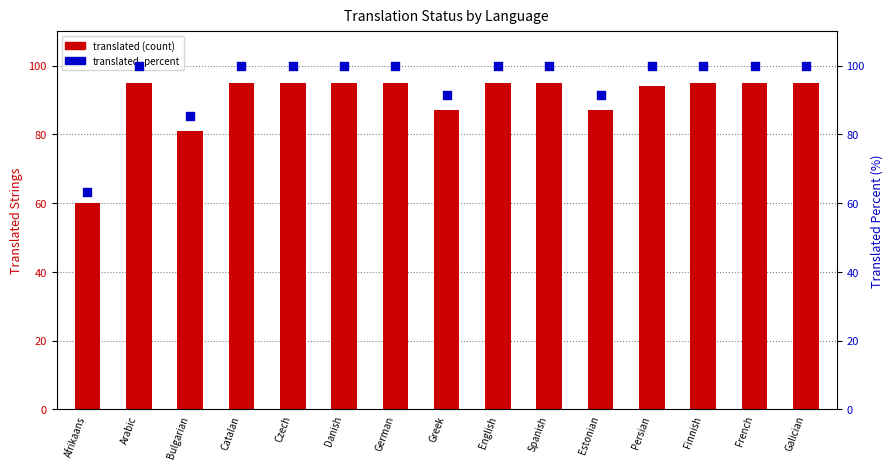

Which series contains the highest Y value?

translated_percent